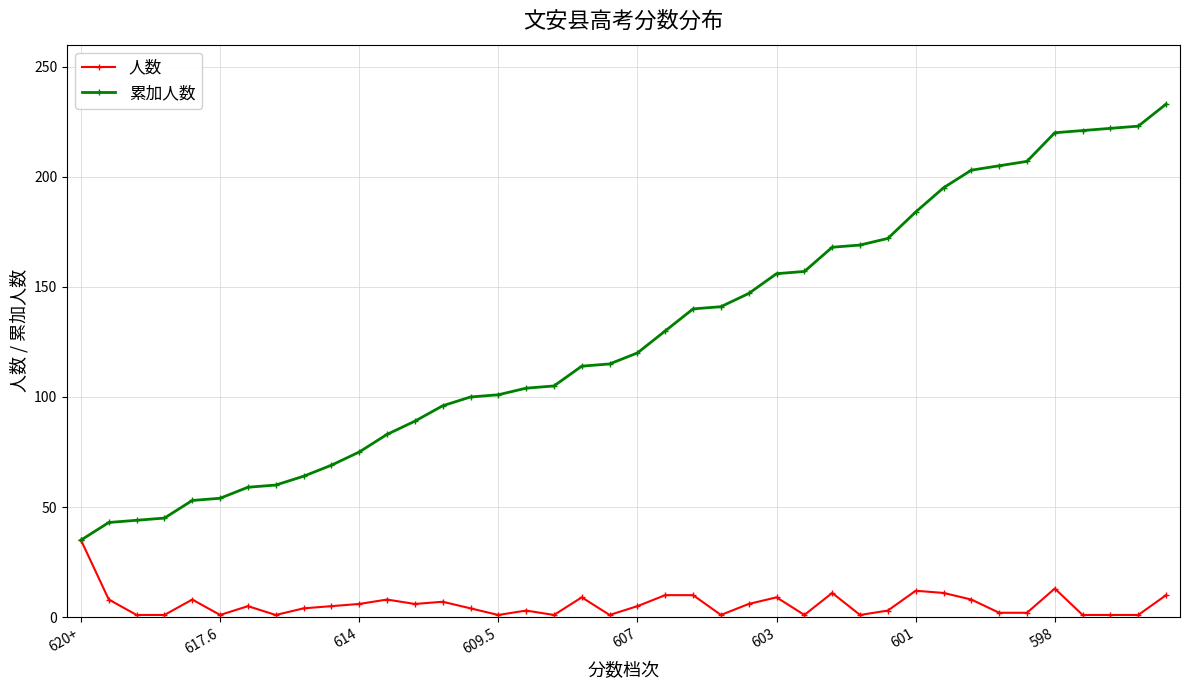

How many distinct data groups are displayed?

2